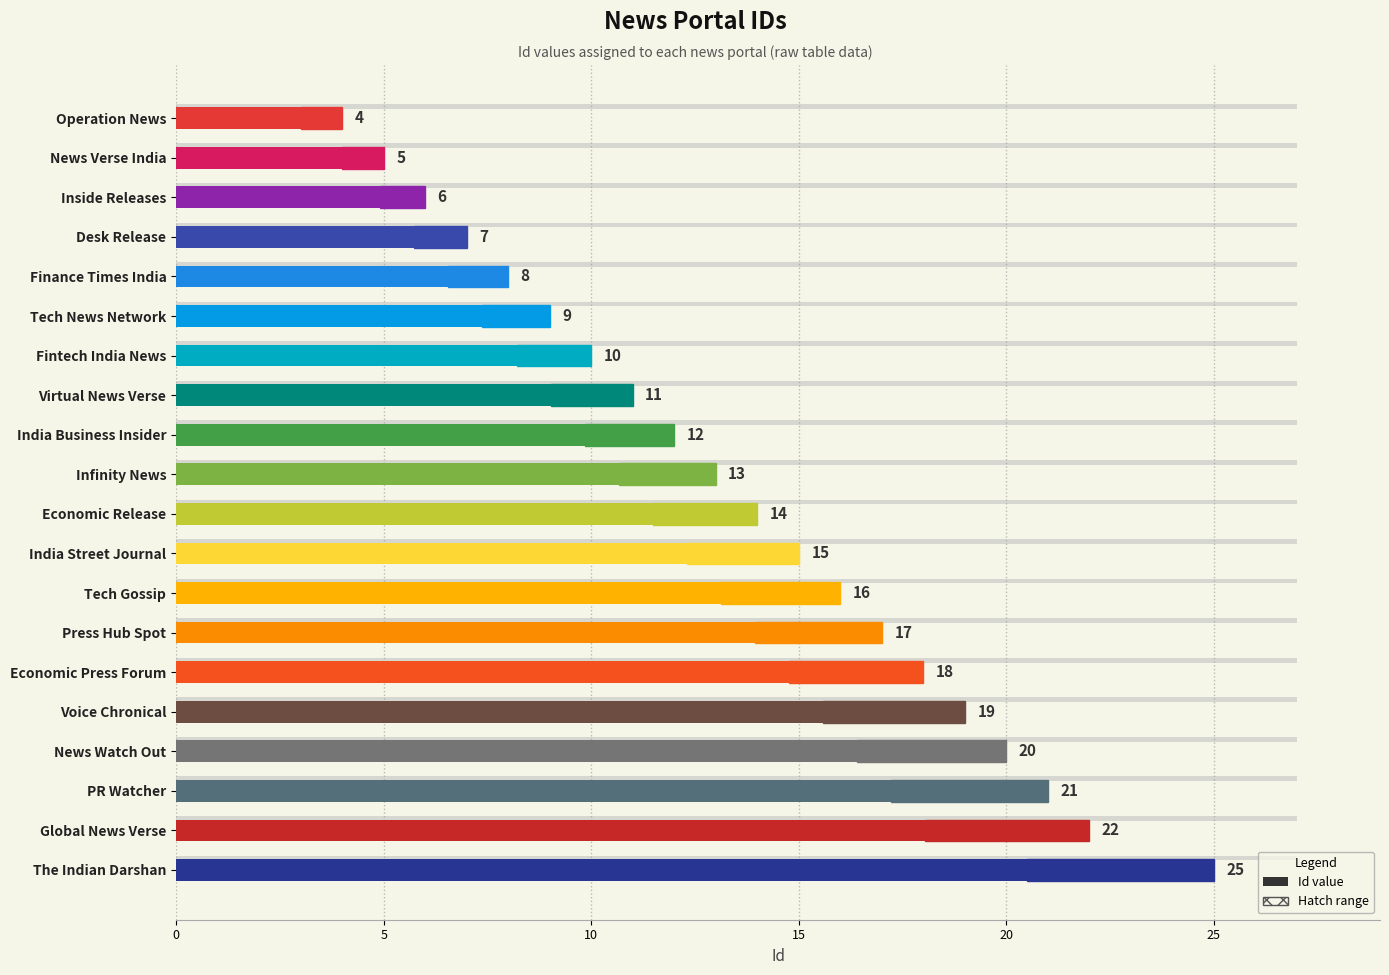

How many data points are less than 14?

10